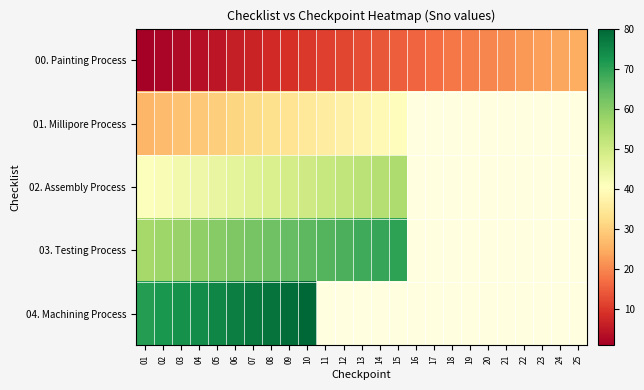

What is the greatest value displayed?

80.0